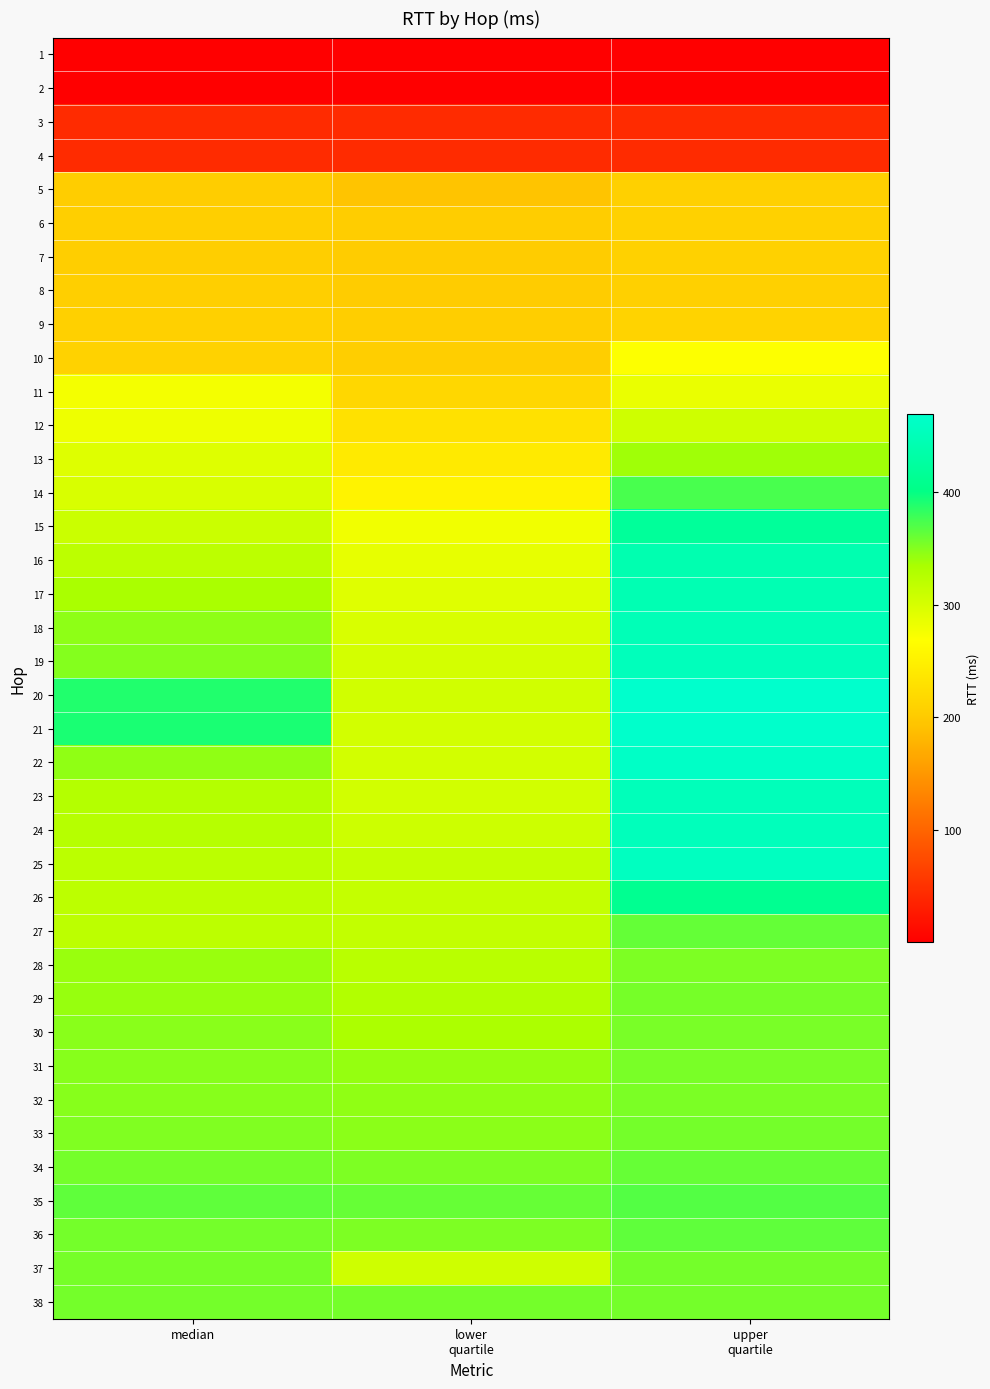

Reading left to right, transcribe all the data shown in this chart.

1: median=0.4	lower
quartile=0.4	upper
quartile=0.4
2: median=0.5	lower
quartile=0.5	upper
quartile=0.6
3: median=43.8	lower
quartile=43.7	upper
quartile=43.8
4: median=43.9	lower
quartile=43.8	upper
quartile=44.2
5: median=202.9	lower
quartile=194.0	upper
quartile=206.9
6: median=206.1	lower
quartile=202.7	upper
quartile=208.3
7: median=205.1	lower
quartile=201.6	upper
quartile=208.6
8: median=205.5	lower
quartile=200.9	upper
quartile=207.5
9: median=206.4	lower
quartile=204.1	upper
quartile=211.5
10: median=210.0	lower
quartile=205.4	upper
quartile=269.5
11: median=276.1	lower
quartile=215.7	upper
quartile=284.8
12: median=280.7	lower
quartile=229.7	upper
quartile=306.5
13: median=293.8	lower
quartile=240.6	upper
quartile=338.6
14: median=298.7	lower
quartile=253.4	upper
quartile=373.4
15: median=308.9	lower
quartile=279.4	upper
quartile=420.0
16: median=320.3	lower
quartile=286.7	upper
quartile=441.8
17: median=334.6	lower
quartile=292.5	upper
quartile=444.7
18: median=346.2	lower
quartile=298.5	upper
quartile=448.6
19: median=349.9	lower
quartile=301.7	upper
quartile=452.4
20: median=389.1	lower
quartile=304.4	upper
quartile=469.0
21: median=391.5	lower
quartile=303.1	upper
quartile=467.9
22: median=345.3	lower
quartile=303.1	upper
quartile=463.2
23: median=326.4	lower
quartile=303.9	upper
quartile=451.3
24: median=325.3	lower
quartile=307.6	upper
quartile=451.8
25: median=321.2	lower
quartile=314.2	upper
quartile=457.1
26: median=320.2	lower
quartile=314.2	upper
quartile=410.9
27: median=320.6	lower
quartile=316.0	upper
quartile=362.0
28: median=341.1	lower
quartile=323.1	upper
quartile=352.0
29: median=342.1	lower
quartile=328.5	upper
quartile=354.7
30: median=347.7	lower
quartile=333.4	upper
quartile=354.5
31: median=348.6	lower
quartile=342.7	upper
quartile=354.6
32: median=349.0	lower
quartile=344.9	upper
quartile=353.4
33: median=351.1	lower
quartile=346.5	upper
quartile=355.8
34: median=355.9	lower
quartile=351.9	upper
quartile=361.4
35: median=364.5	lower
quartile=361.1	upper
quartile=369.2
36: median=356.4	lower
quartile=352.0	upper
quartile=364.6
37: median=354.8	lower
quartile=306.3	upper
quartile=355.9
38: median=355.9	lower
quartile=355.9	upper
quartile=355.9